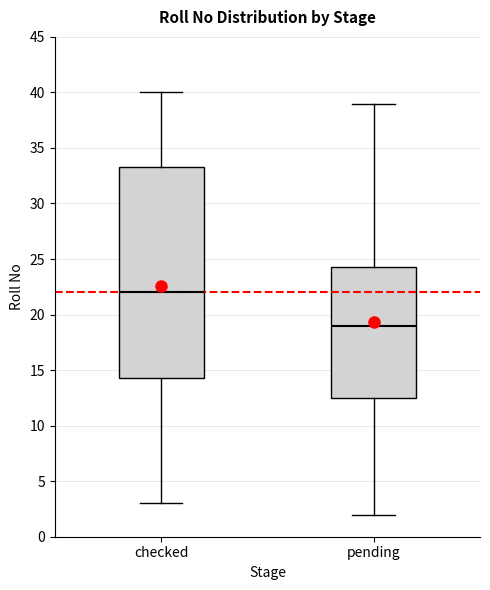

Reading left to right, transcribe this box plot: for each box, give where its median line is, the range the box spans, and where its two whiskers end, as read against the y-axis. The values are not printed on the chart, so give them approximately, as read against the axis.

checked: median 22.0, box 14.5 to 33.5, whiskers 3.0 to 40.0
pending: median 19.0, box 12.5 to 24.5, whiskers 2.0 to 39.0